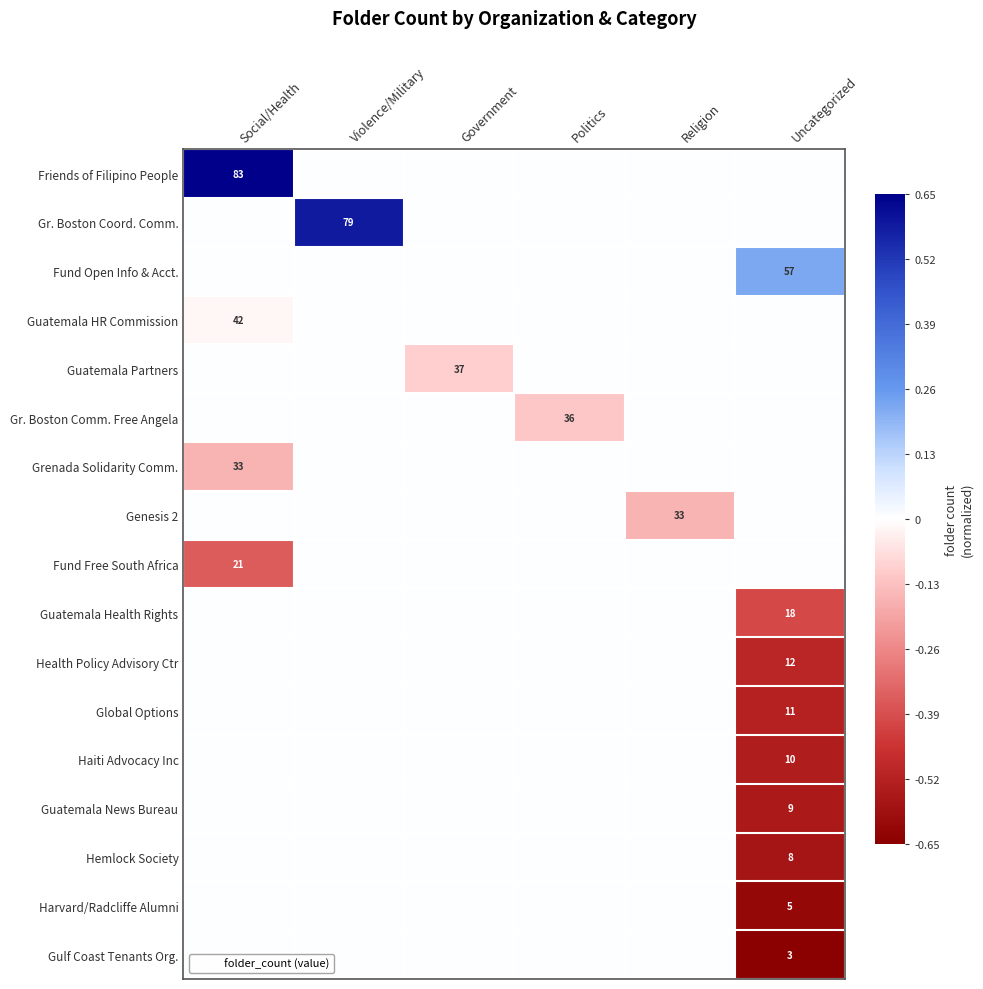

Is it true that Fund Free South Africa equals 7 at Social/Health?

False